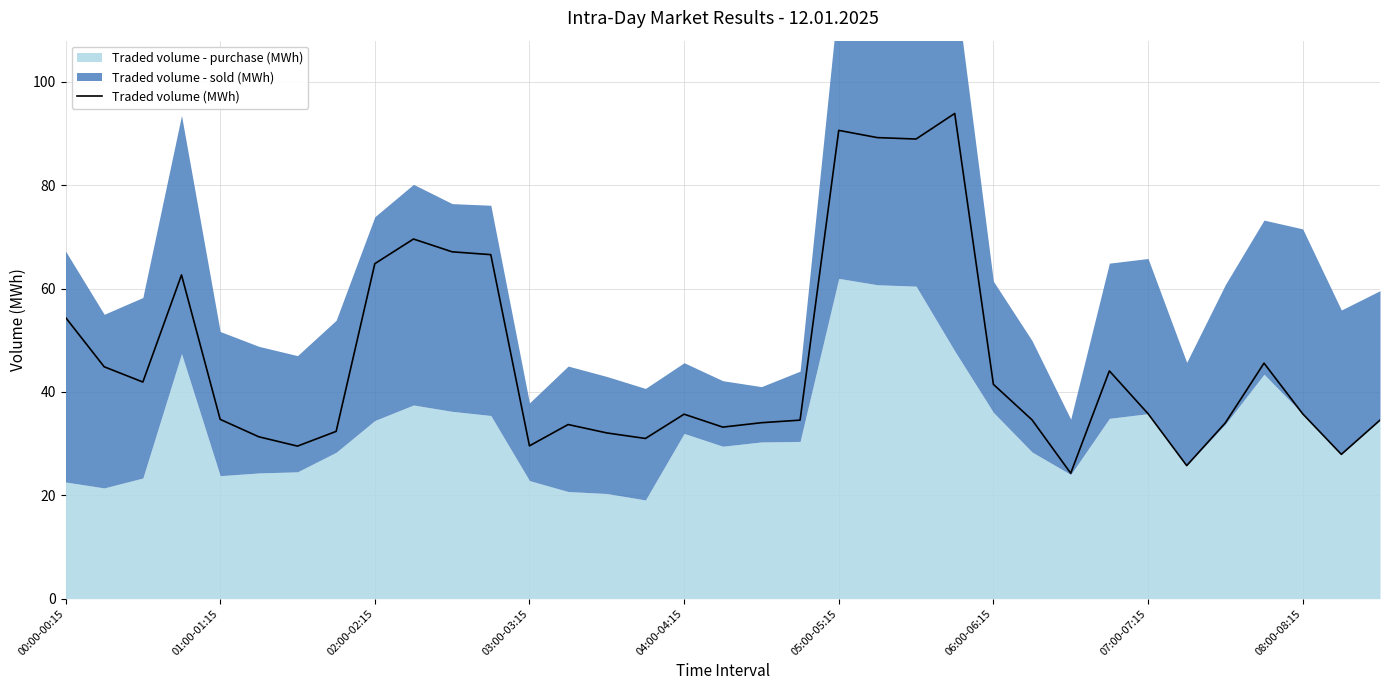

How many points are lower than both their immediate neighbors (excluding endpoints)?

9